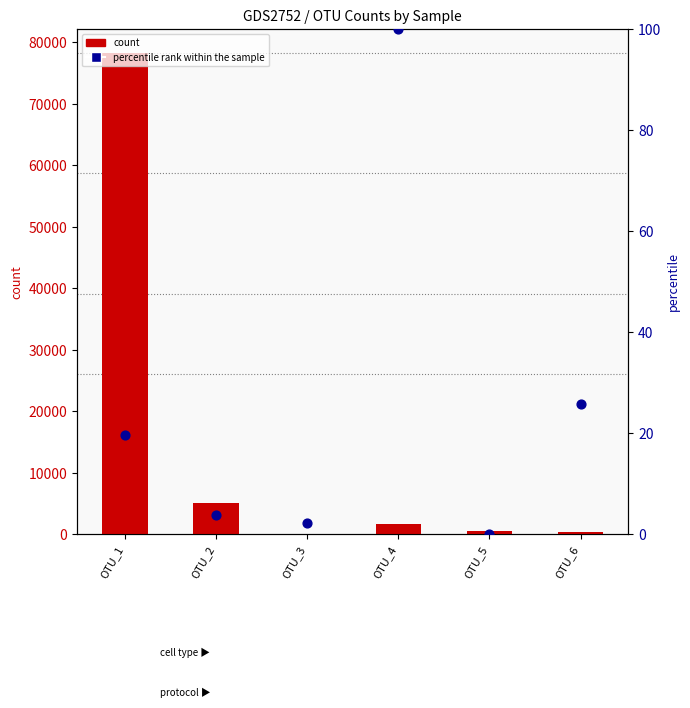

At how many categories does at least one series exceed 73471?

1